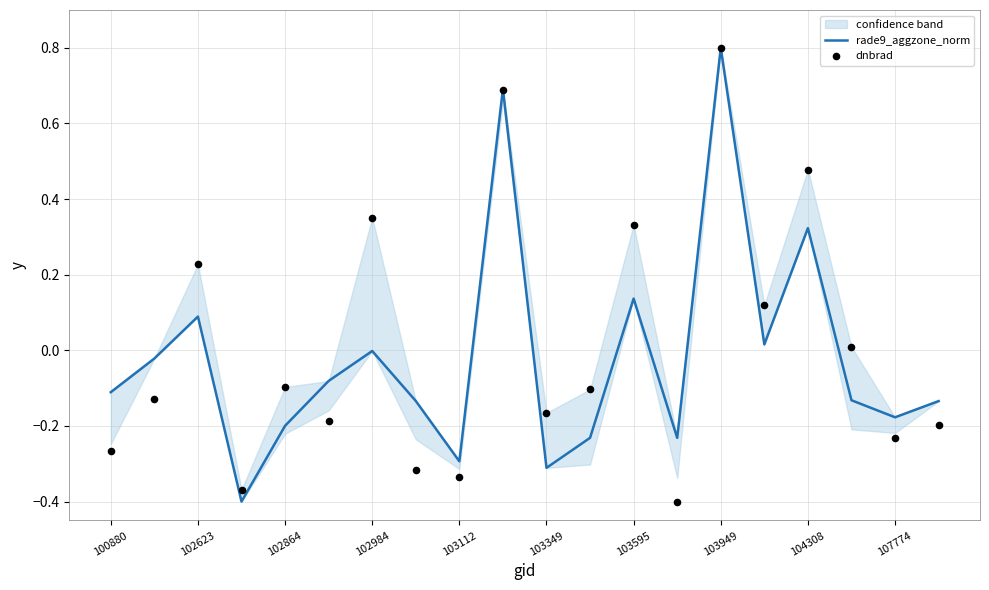

Which series contains the highest Y value?

rade9_aggzone_norm